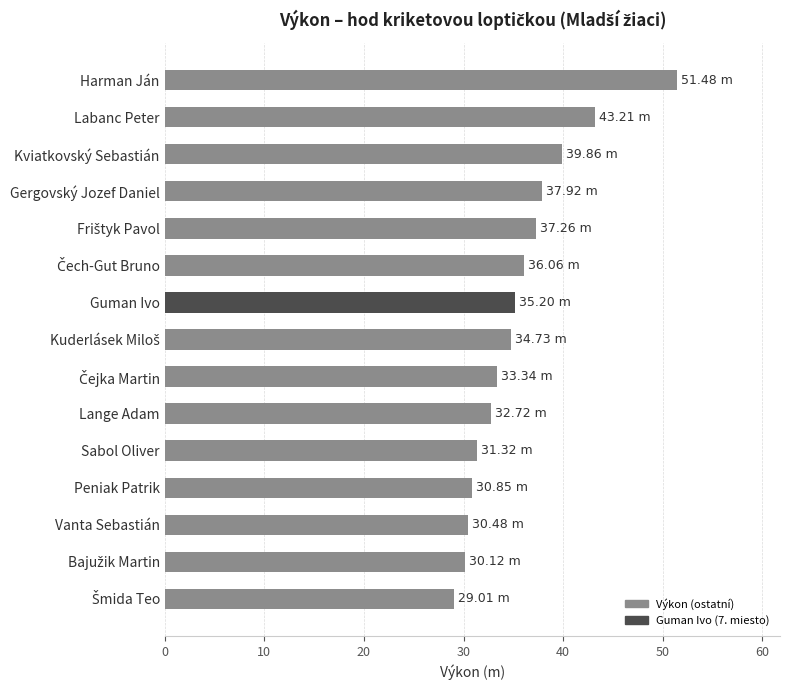

What is the smallest value displayed?

29.0